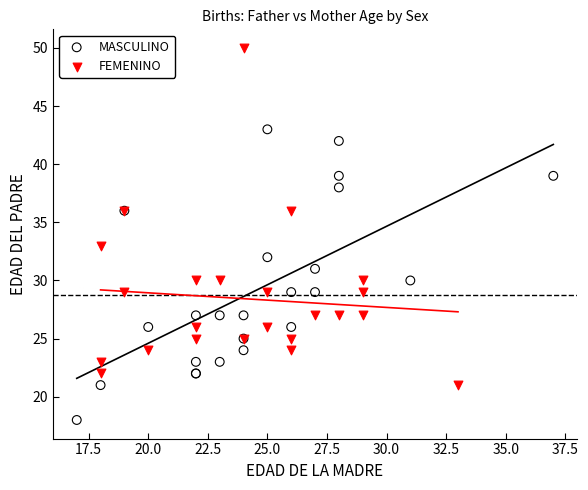

Which series reaches the maximum Y coordinate?

FEMENINO